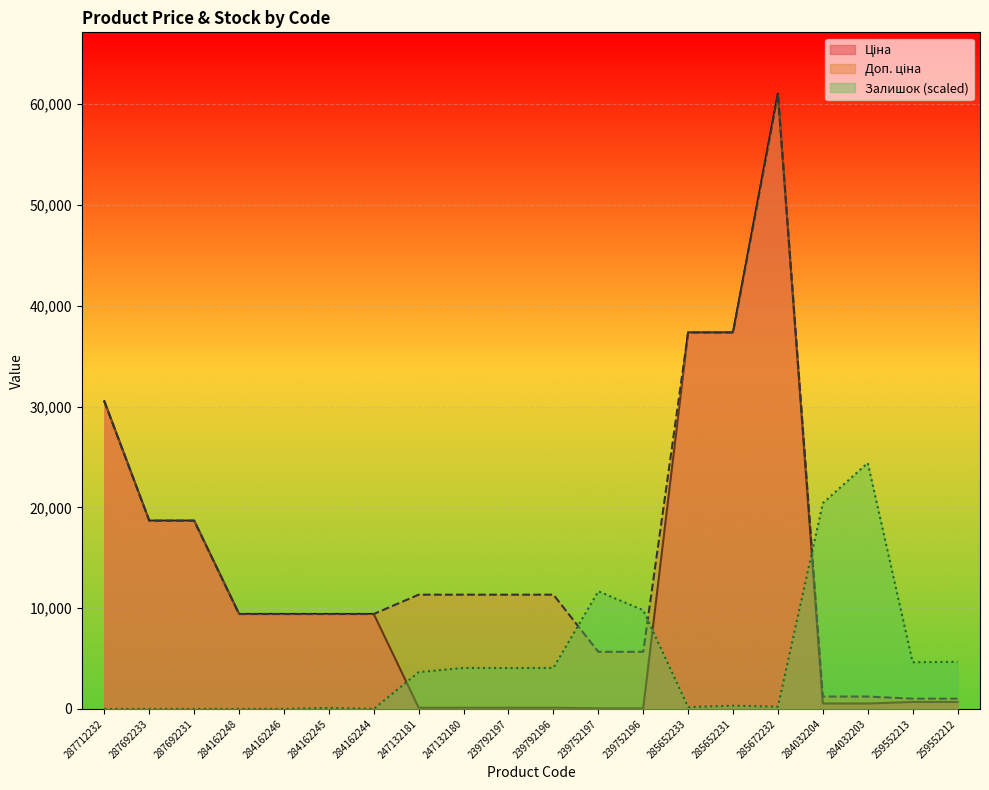

At which label is Доп. ціна closest to 31021?

287712232